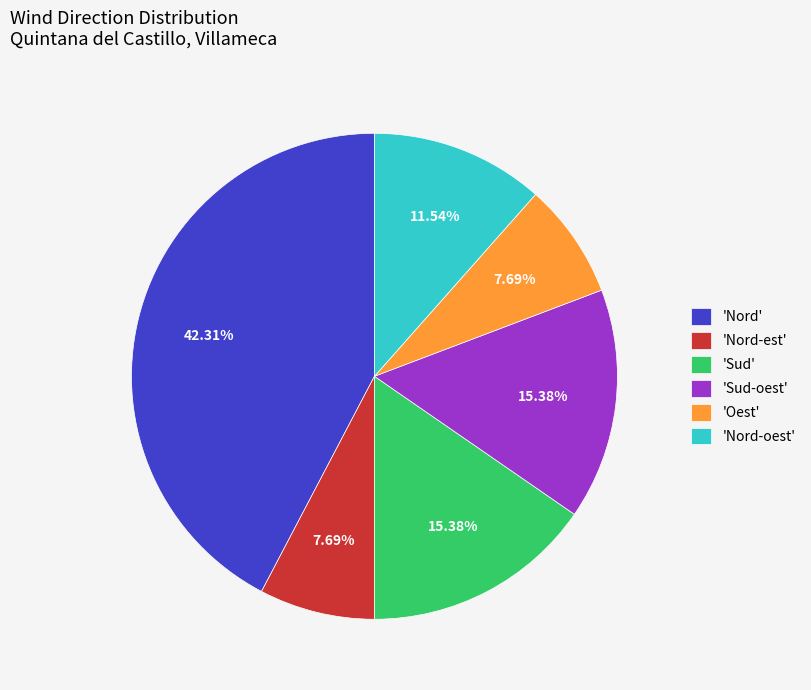

Is there any slice that represents more than half of the pie?

No